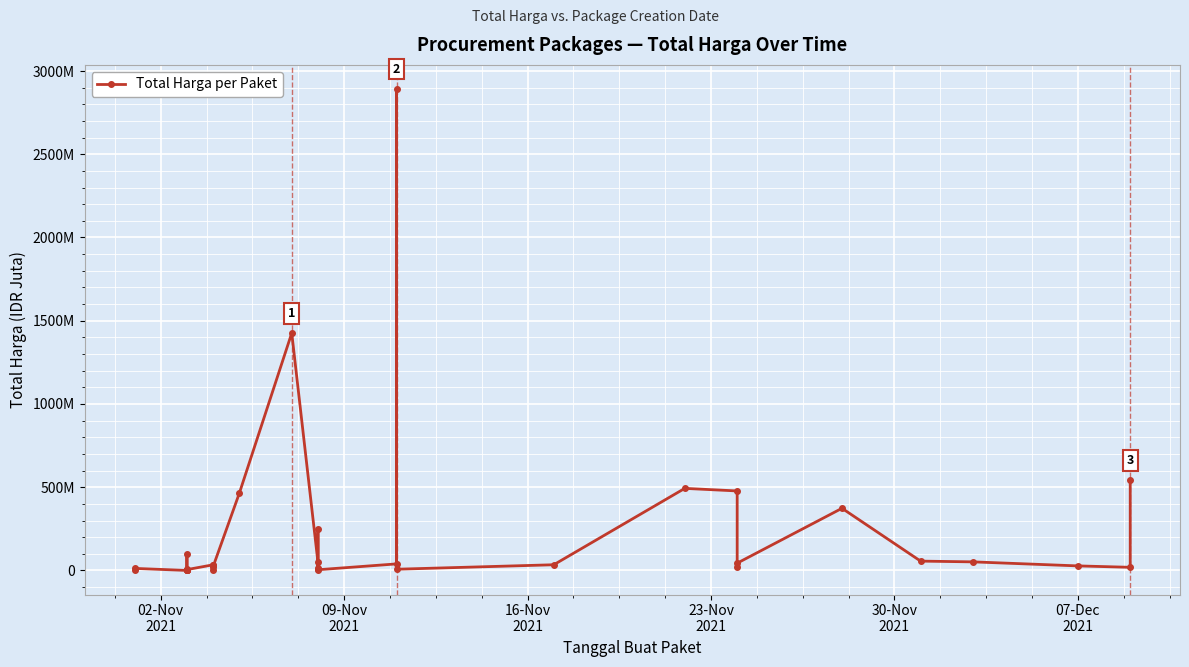

Count the number of values greater than 27.

18